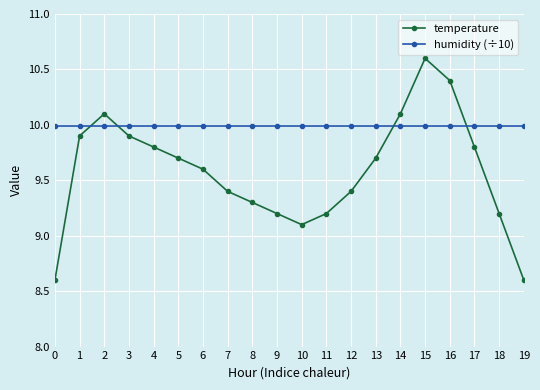

What is the value of the temperature point at the 7th from the left?

9.6